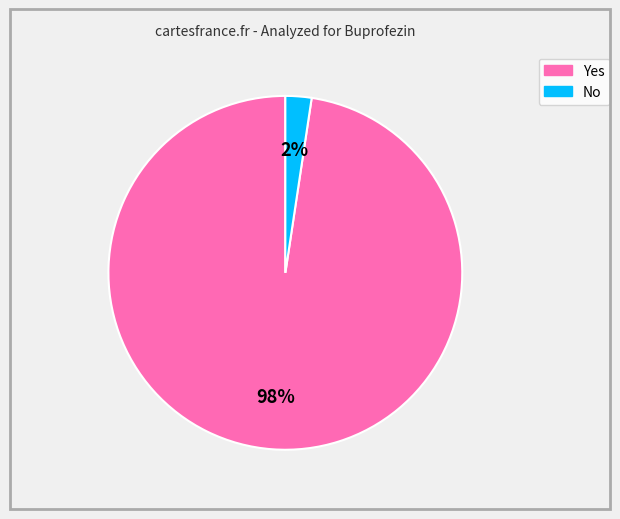

What percentage is the Yes slice, to the nearest percent?

98%